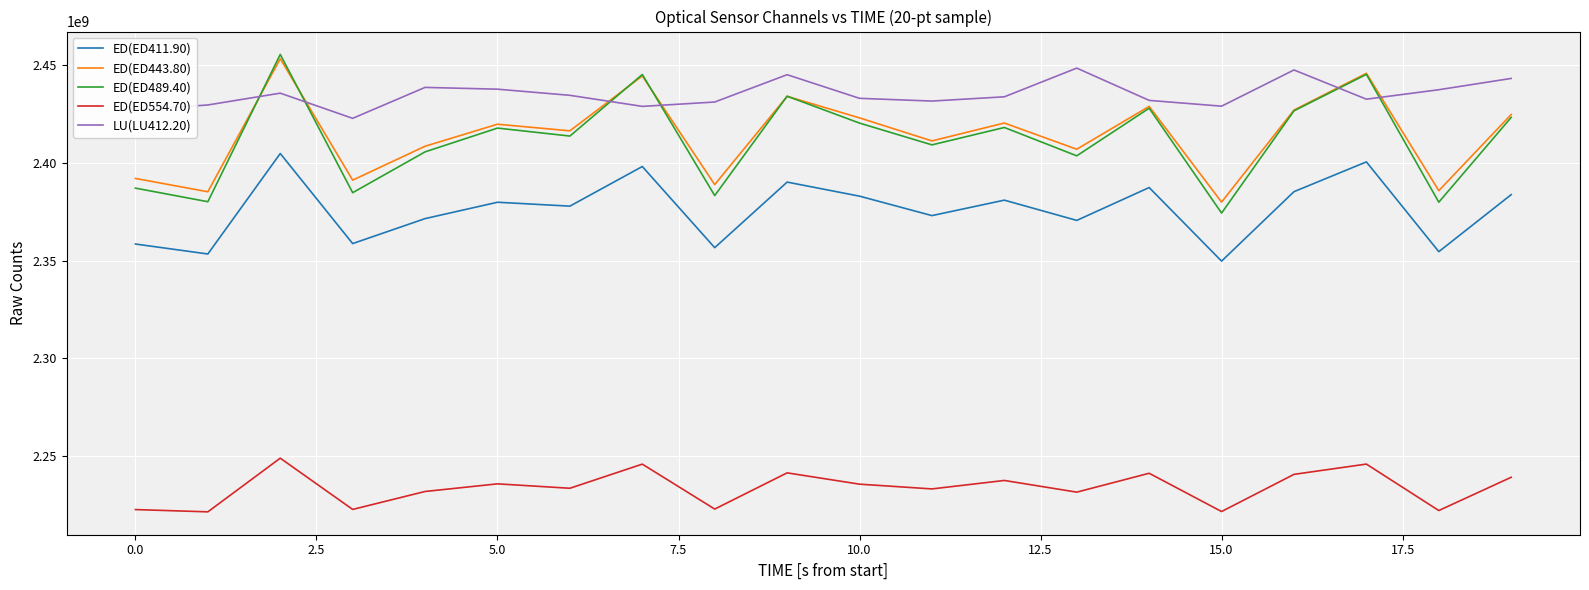

Which series has the largest total across all categories?

LU(LU412.20)